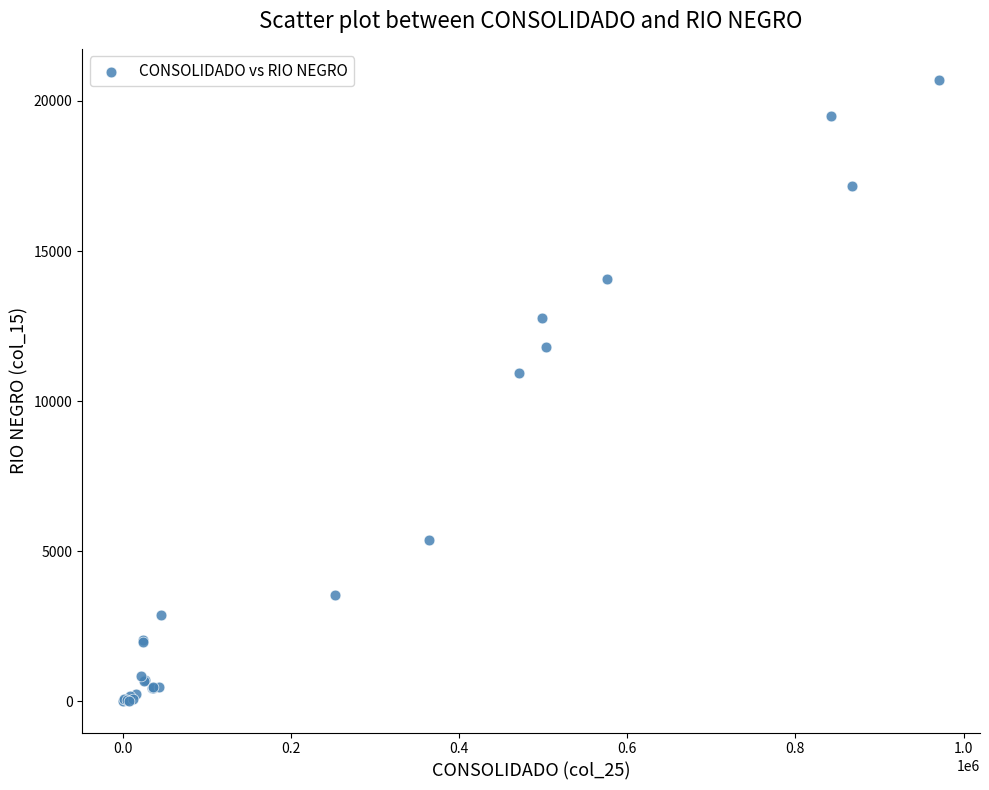

What Y value in the scatter plot is closest to 10349?

10927.5